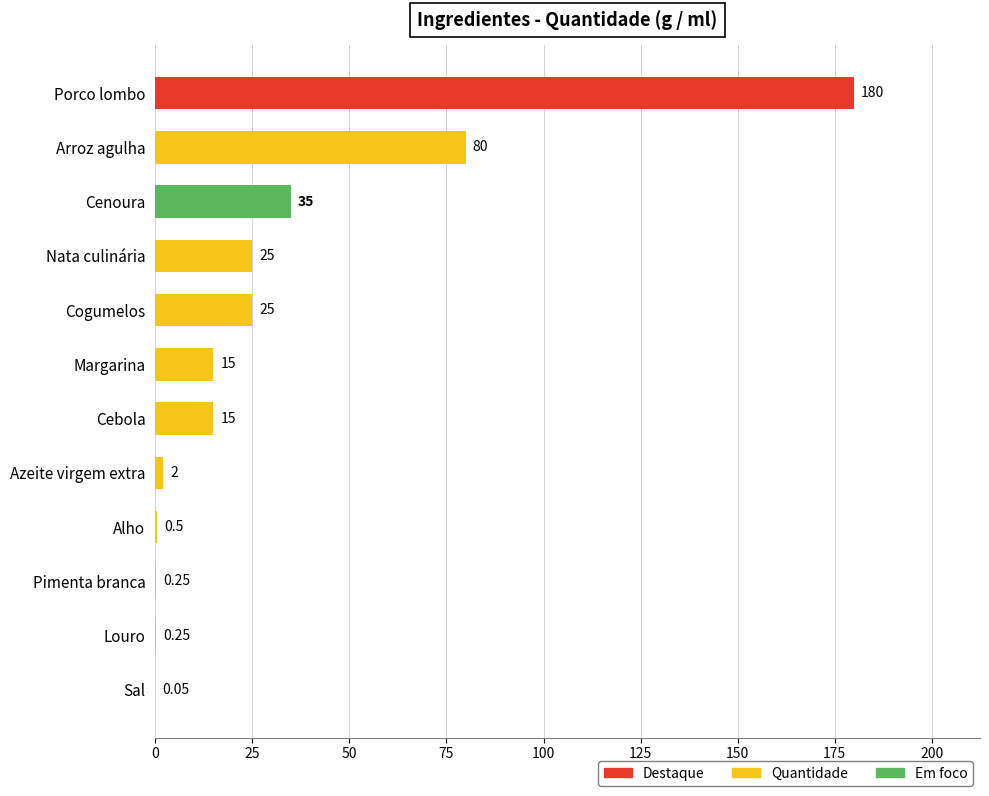

At which category does the chart reach its peak across all series?

Porco lombo